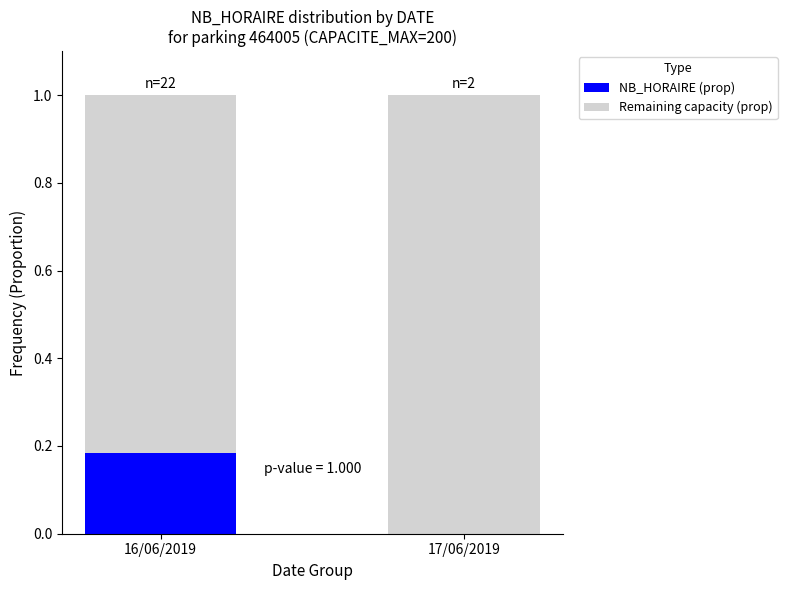

True or false: NB_HORAIRE (prop) has a value of -0.1 at 17/06/2019.

False